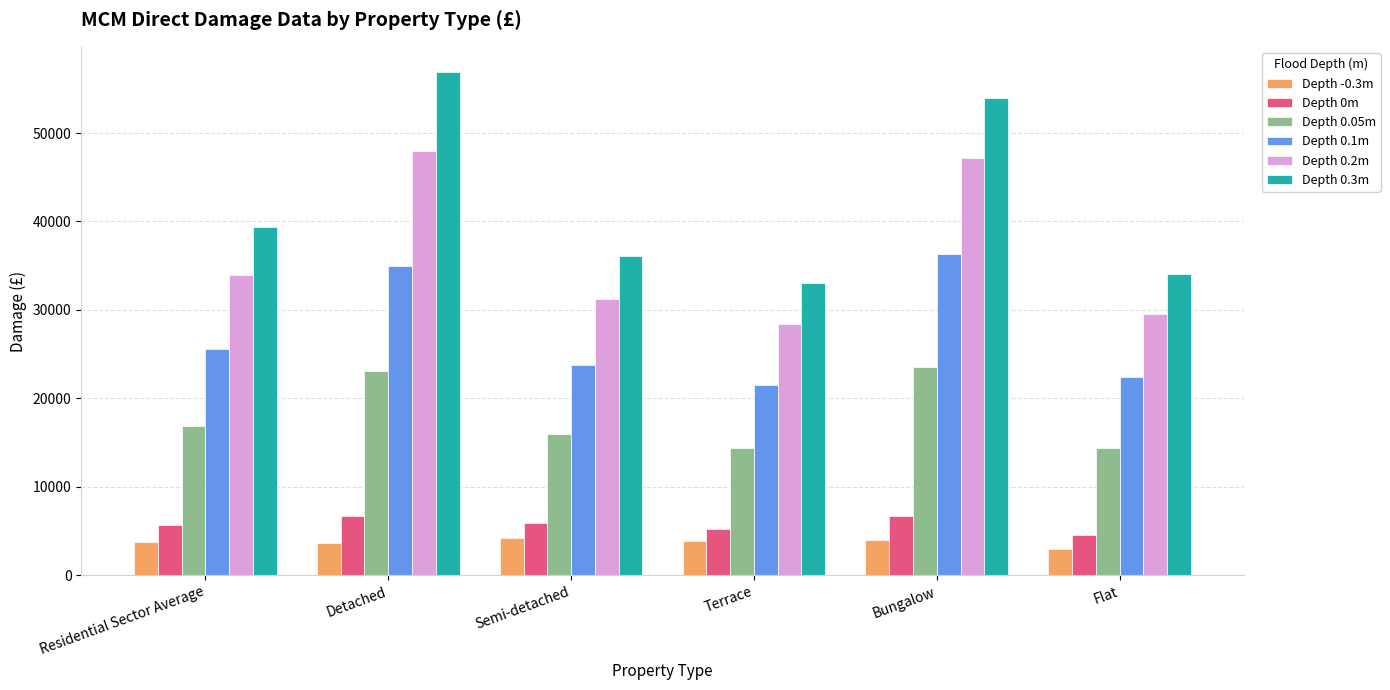

At which category does the chart reach its peak across all series?

Detached